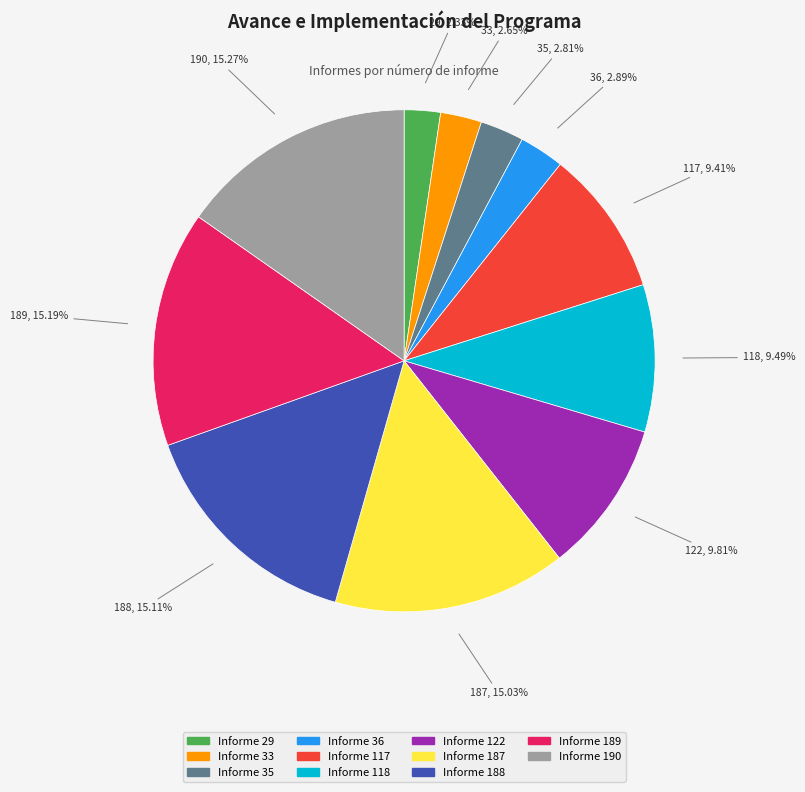

Is there a majority slice in this chart?

No